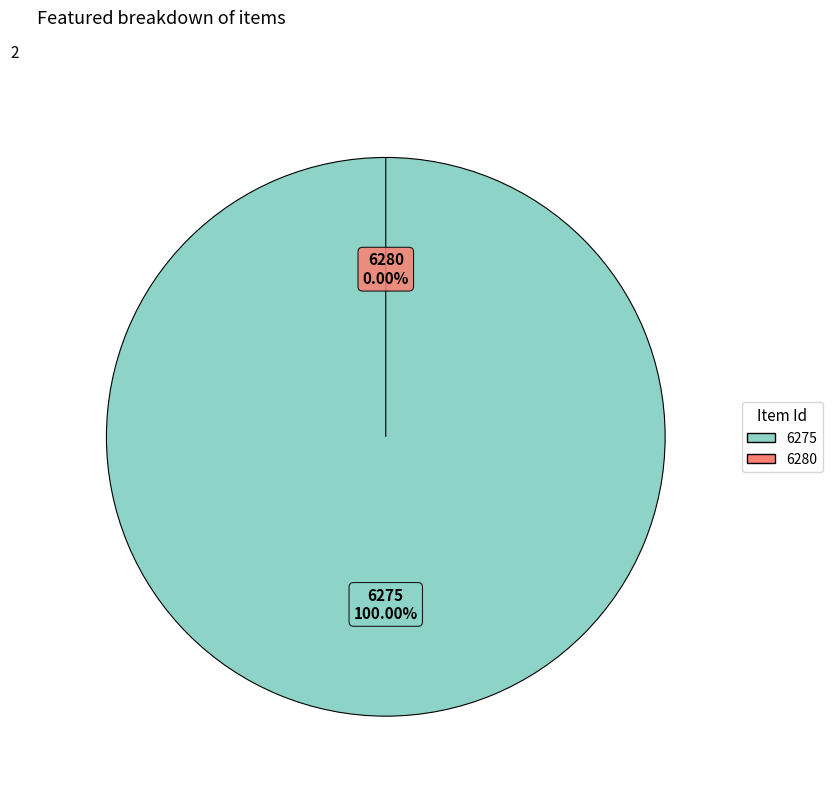

Is it true that 6280 is 0% of the pie?

True